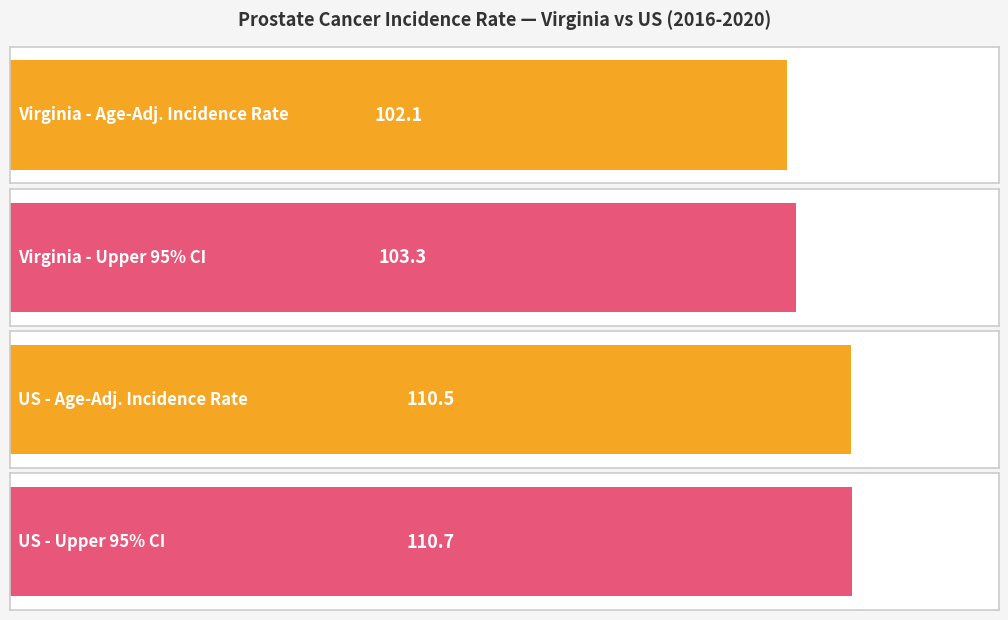

What position from the left is Virginia?

1